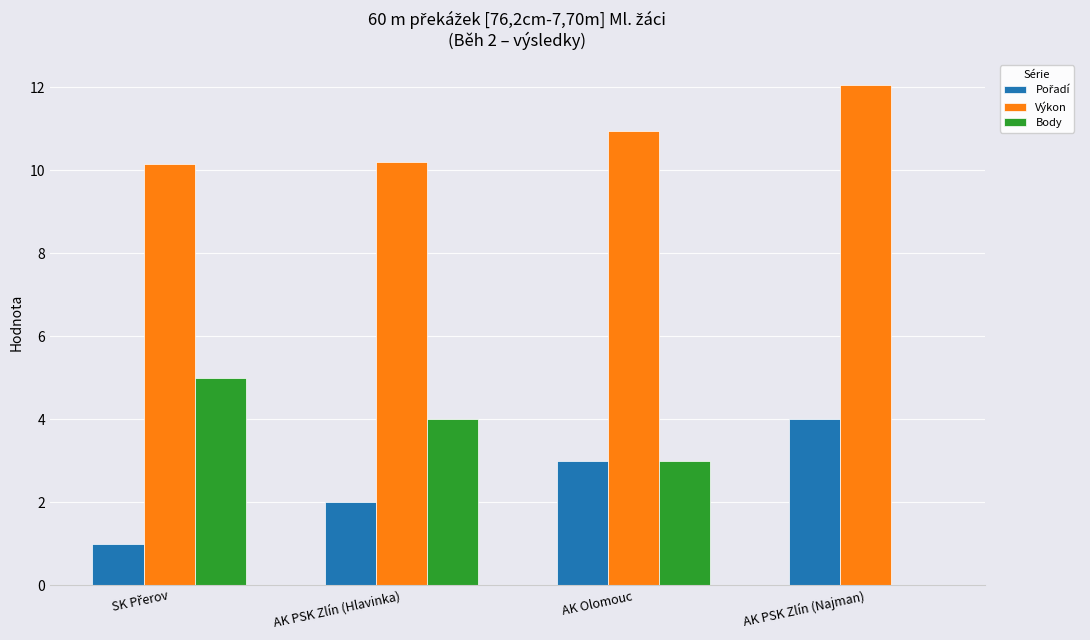

How many series are shown in this chart?

3